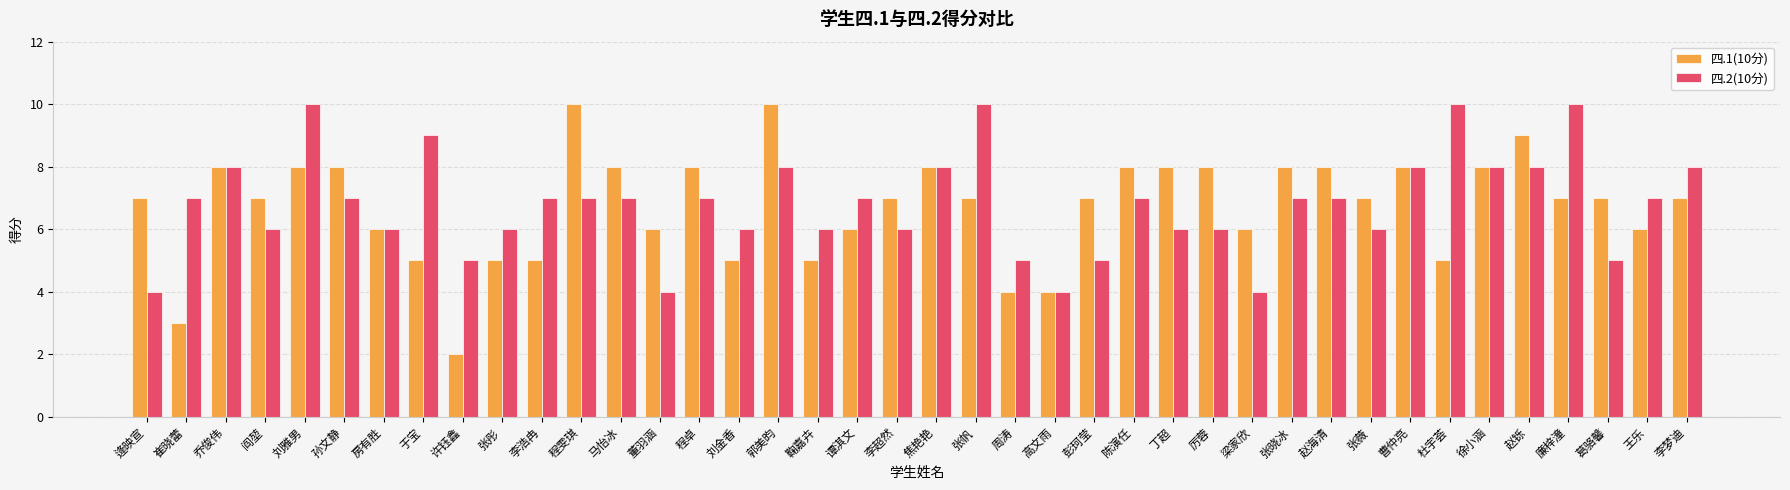

How many series are shown in this chart?

2